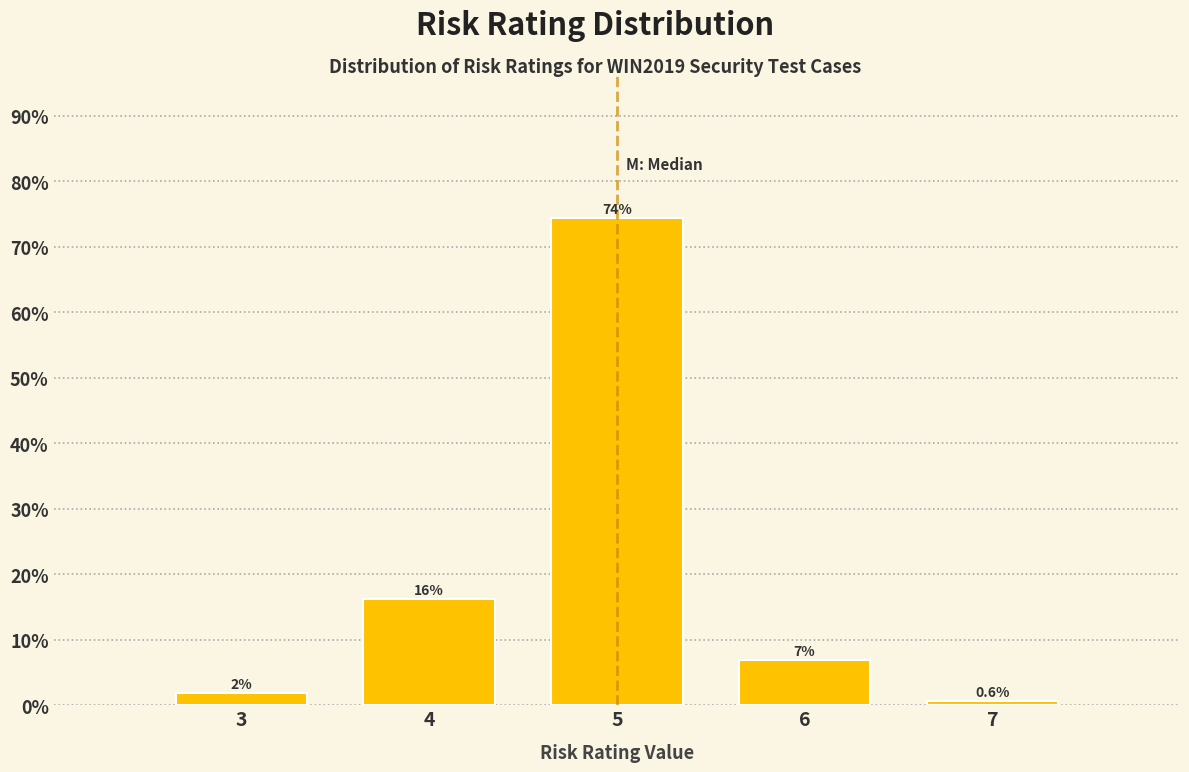

Does the chart contain any negative values?

No